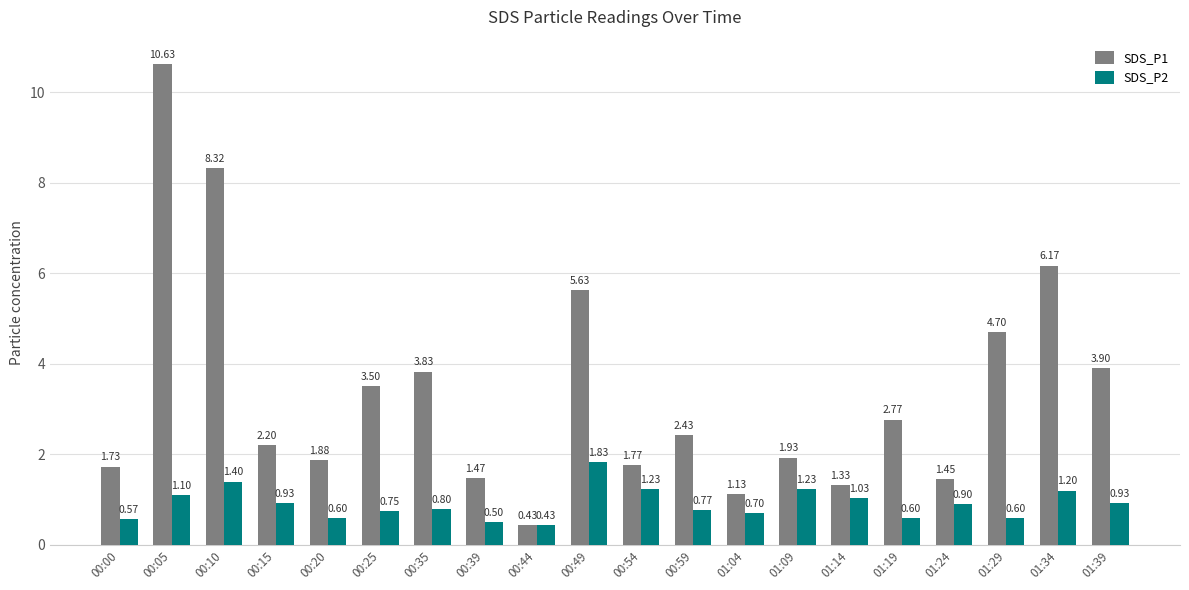

Rank the series by their maximum value, from lowest to highest.

SDS_P2, SDS_P1